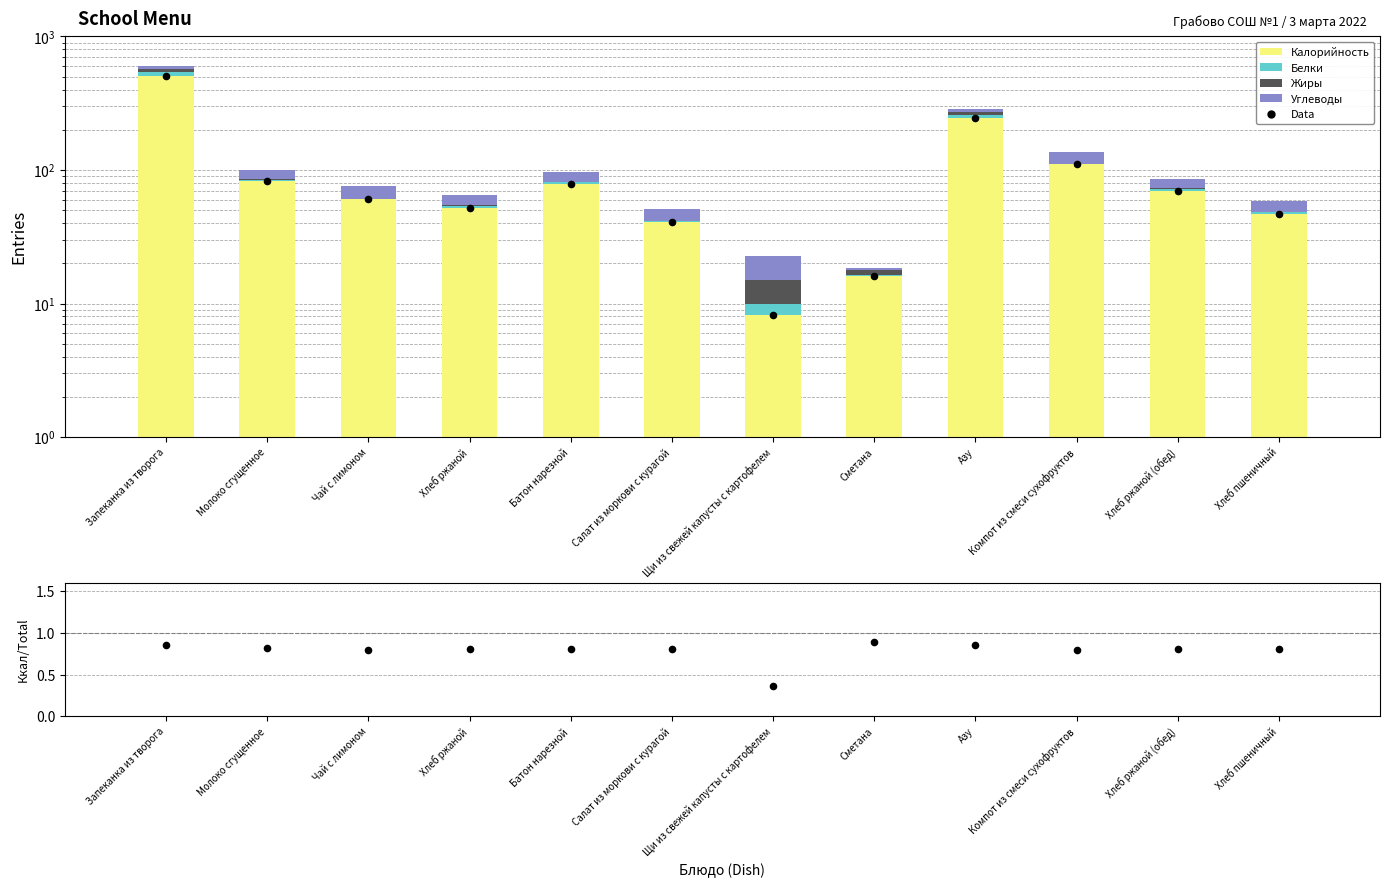

Which series reaches the maximum Y coordinate?

Калорийность